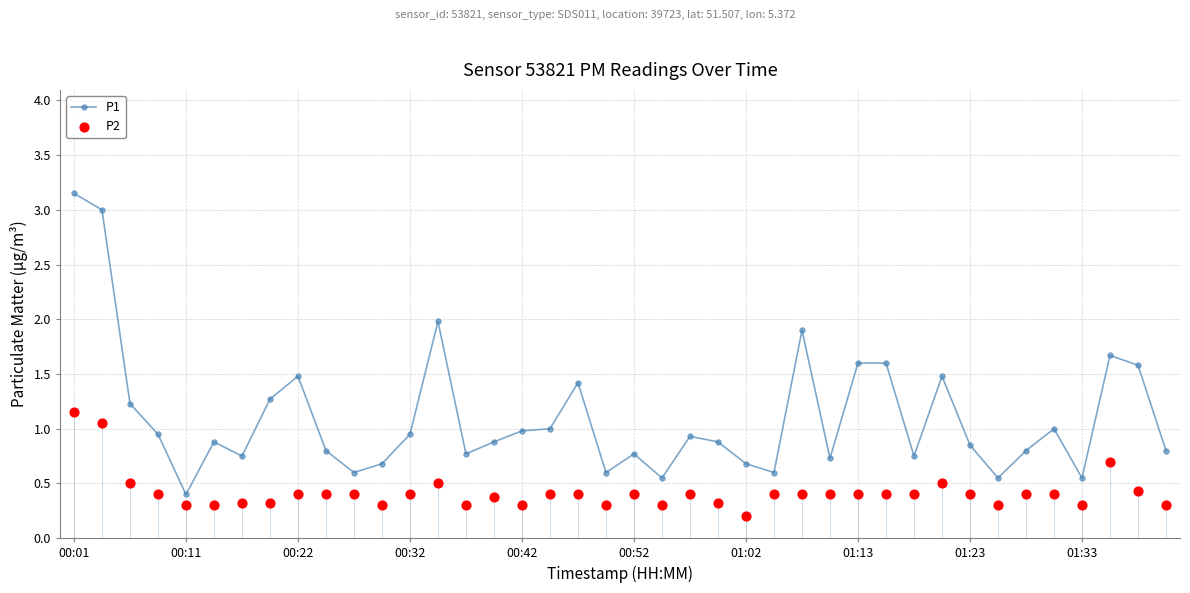

At how many categories does at least one series exceed 2?

2